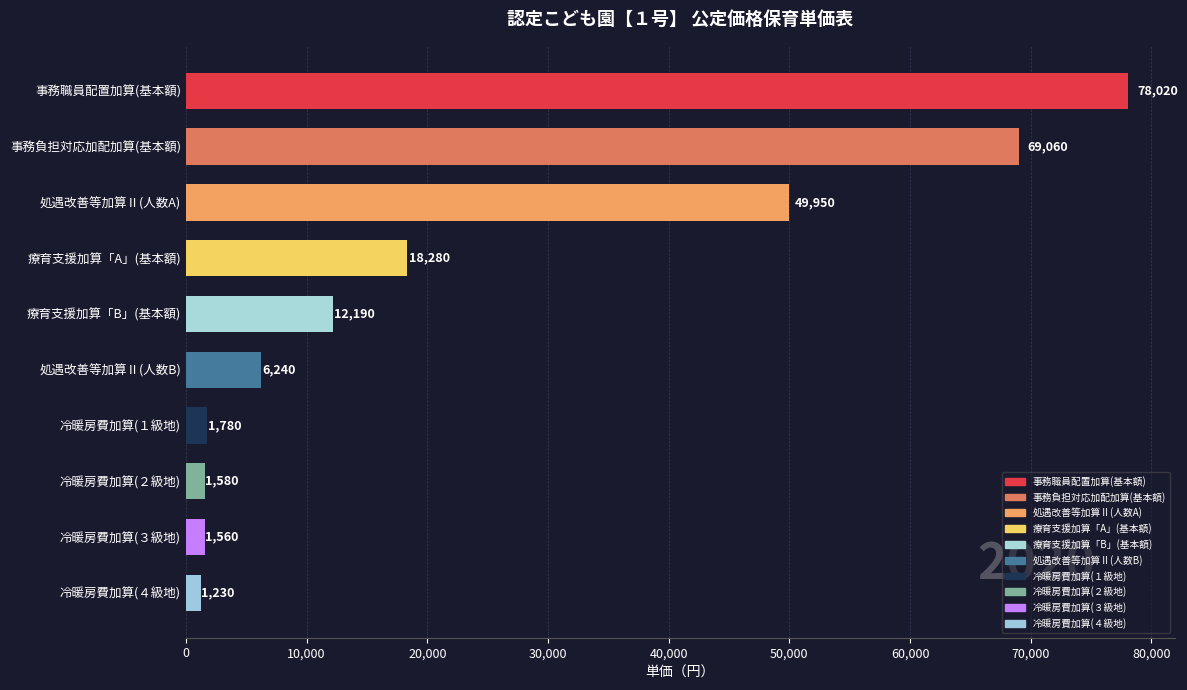

How many categories are shown in the chart?

10